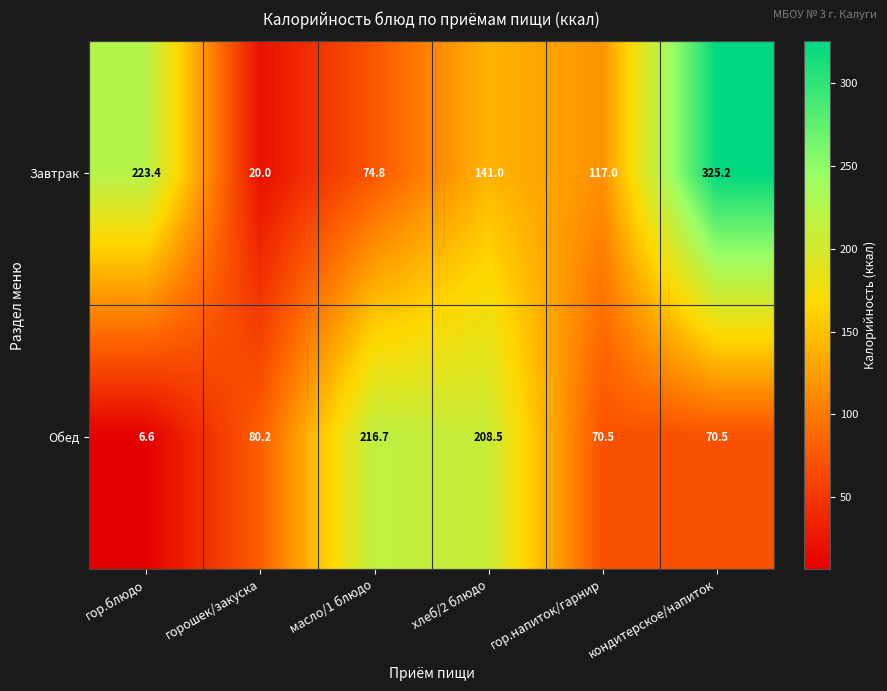

Between хлеб/2 блюдо and гор.напиток/гарнир, which series saw the biggest shift?

Обед